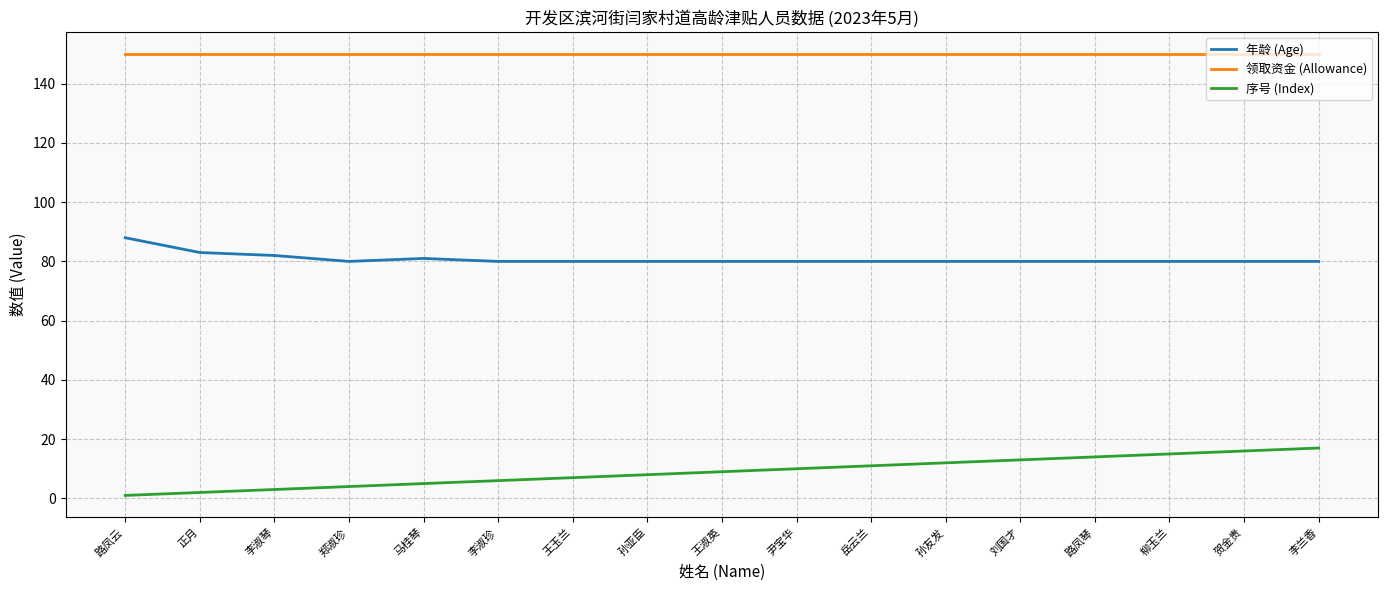

How many series are shown in this chart?

3